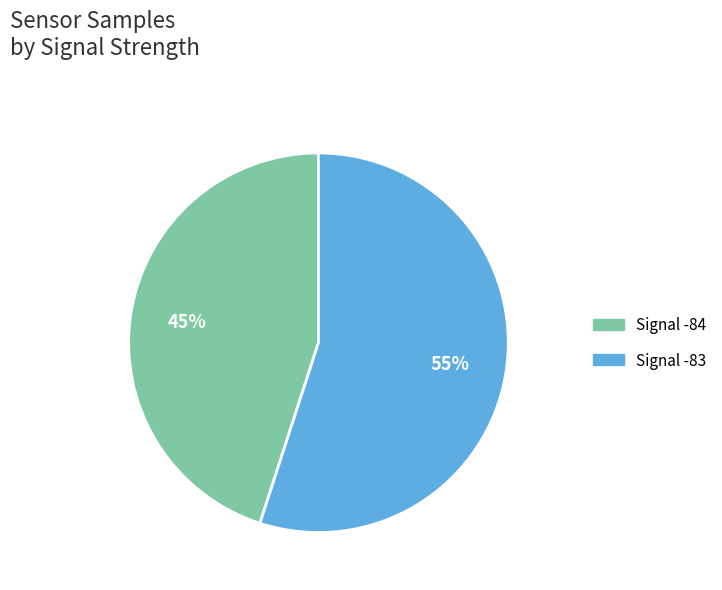

To the nearest percent, what is the average slice percentage?

50%